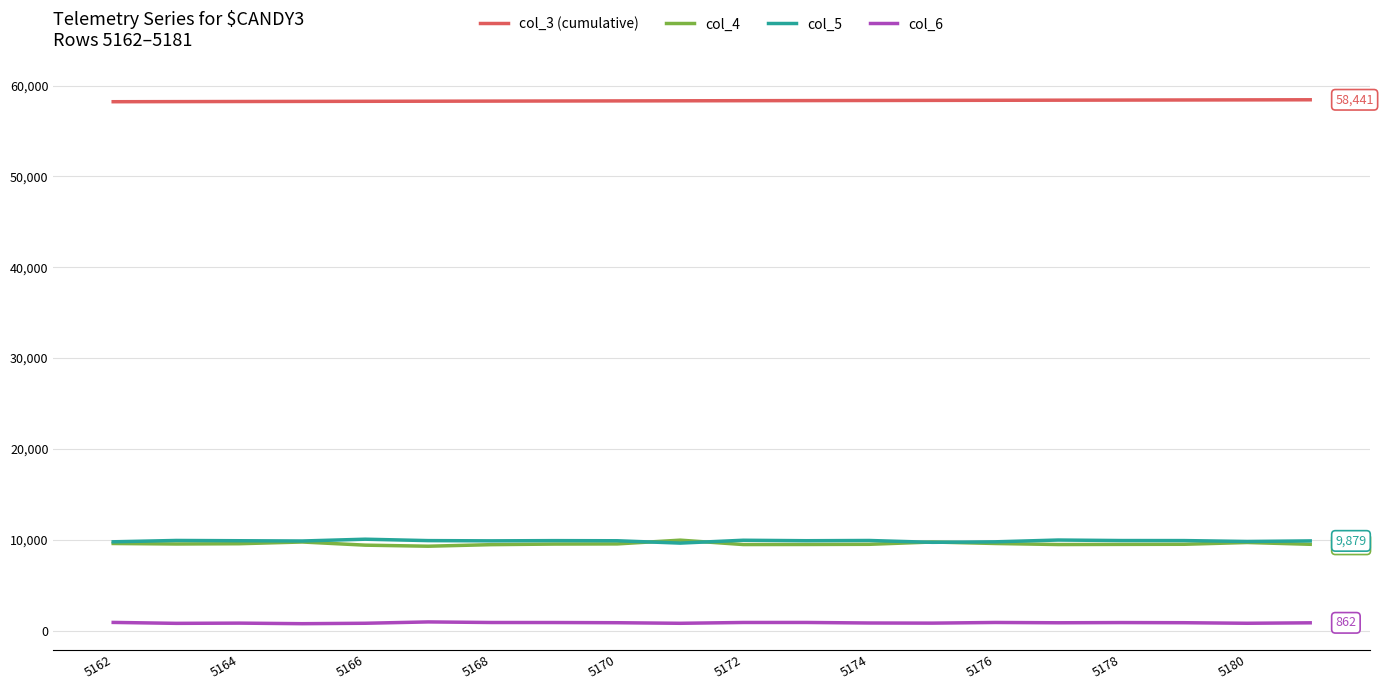

What is the maximum value for col_4?

9961